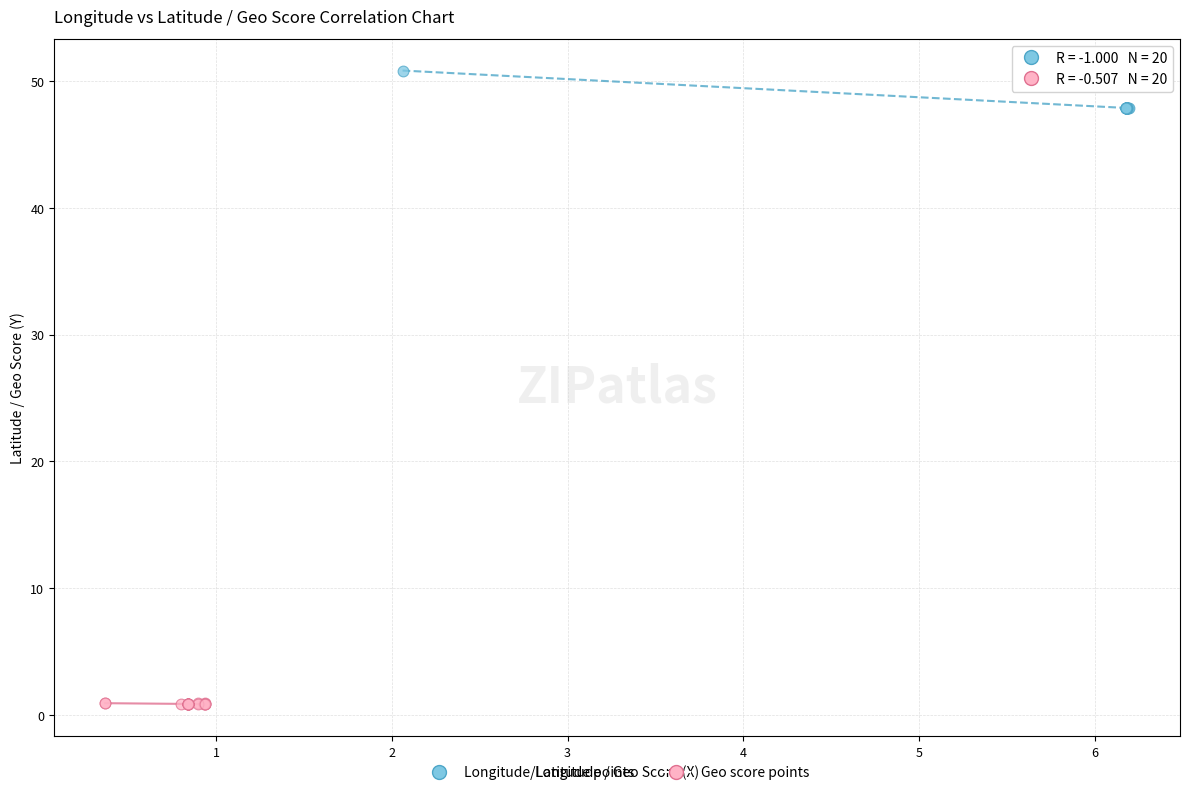

Which series contains the highest Y value?

Longitude/Latitude points